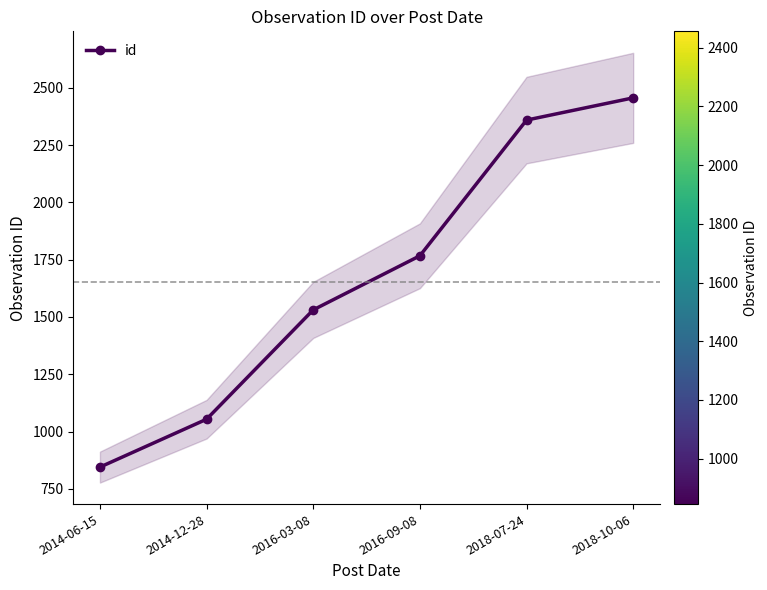

Rank the categories by value from lowest to highest.

2014-06-15, 2014-12-28, 2016-03-08, 2016-09-08, 2018-07-24, 2018-10-06